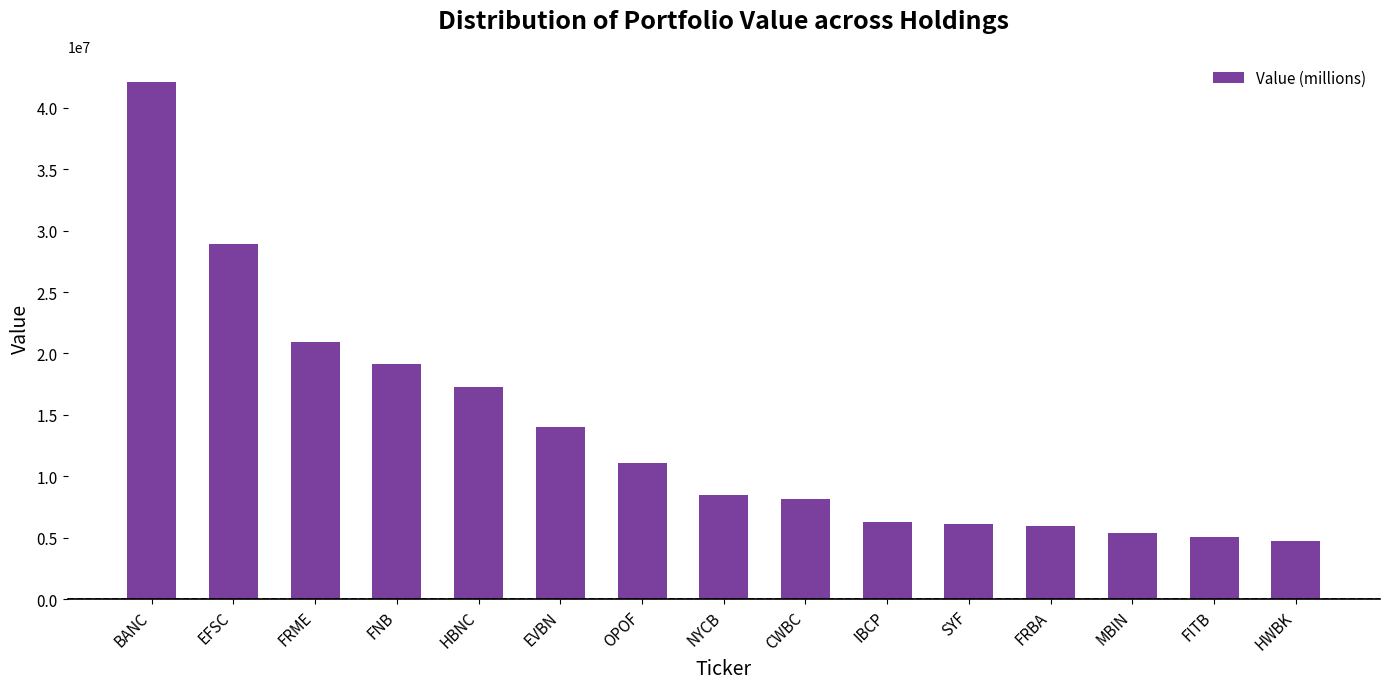

The chart shows a value of 8126089 at CWBC. True or false?

True